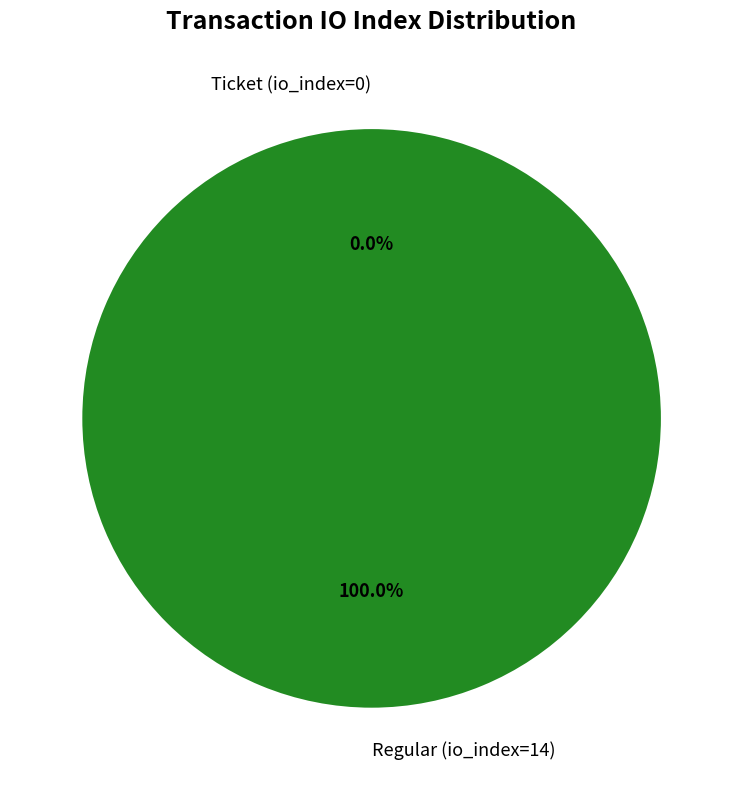

Rank the categories by value from highest to lowest.

Regular (io_index=14), Ticket (io_index=0)